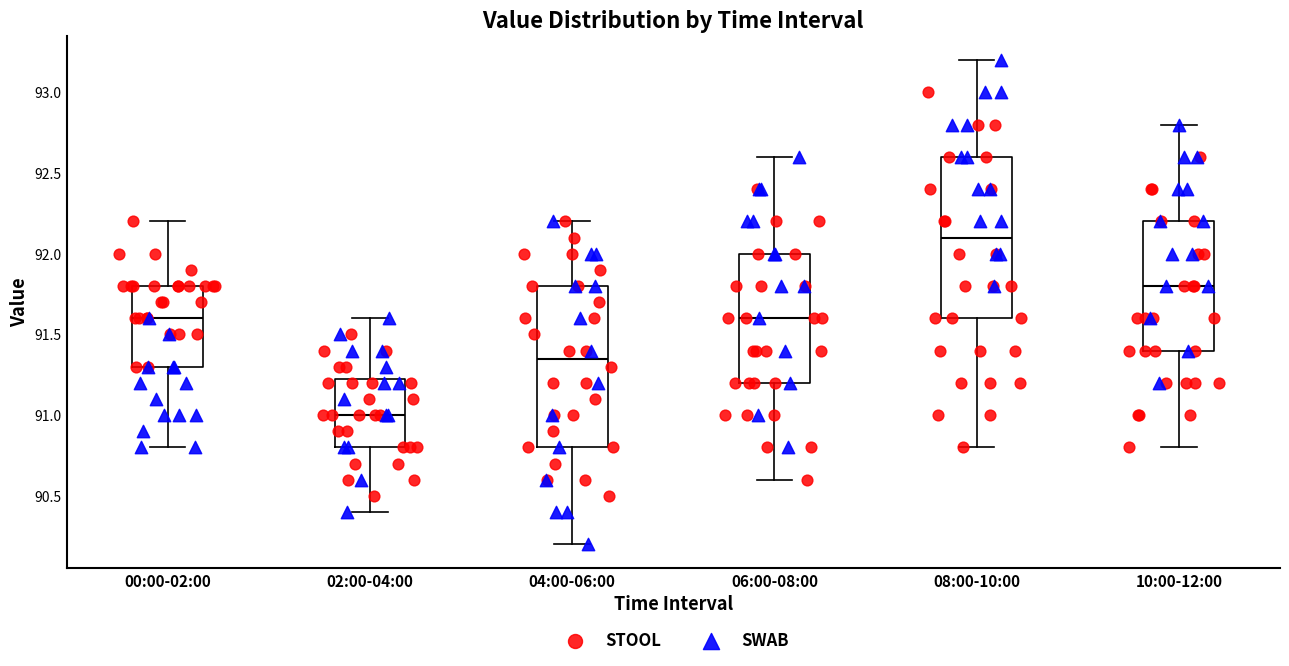

Reading left to right, transcribe this box plot: for each box, give where its median line is, the range the box spans, and where its two whiskers end, as read against the y-axis. The values are not printed on the chart, so give them approximately, as read against the axis.

00:00-02:00: median 91.60, box 91.30 to 91.80, whiskers 90.80 to 92.20
02:00-04:00: median 91.00, box 90.80 to 91.25, whiskers 90.40 to 91.60
04:00-06:00: median 91.35, box 90.80 to 91.80, whiskers 90.20 to 92.20
06:00-08:00: median 91.60, box 91.20 to 92.00, whiskers 90.60 to 92.60
08:00-10:00: median 92.10, box 91.60 to 92.60, whiskers 90.80 to 93.20
10:00-12:00: median 91.80, box 91.40 to 92.20, whiskers 90.80 to 92.80